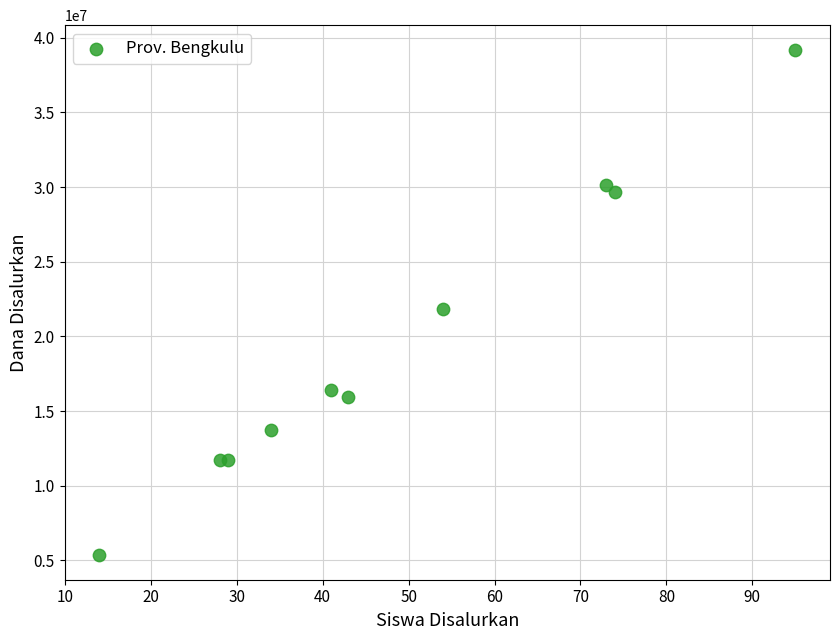

What Y value in the scatter plot is closest to 22275000?

21825000